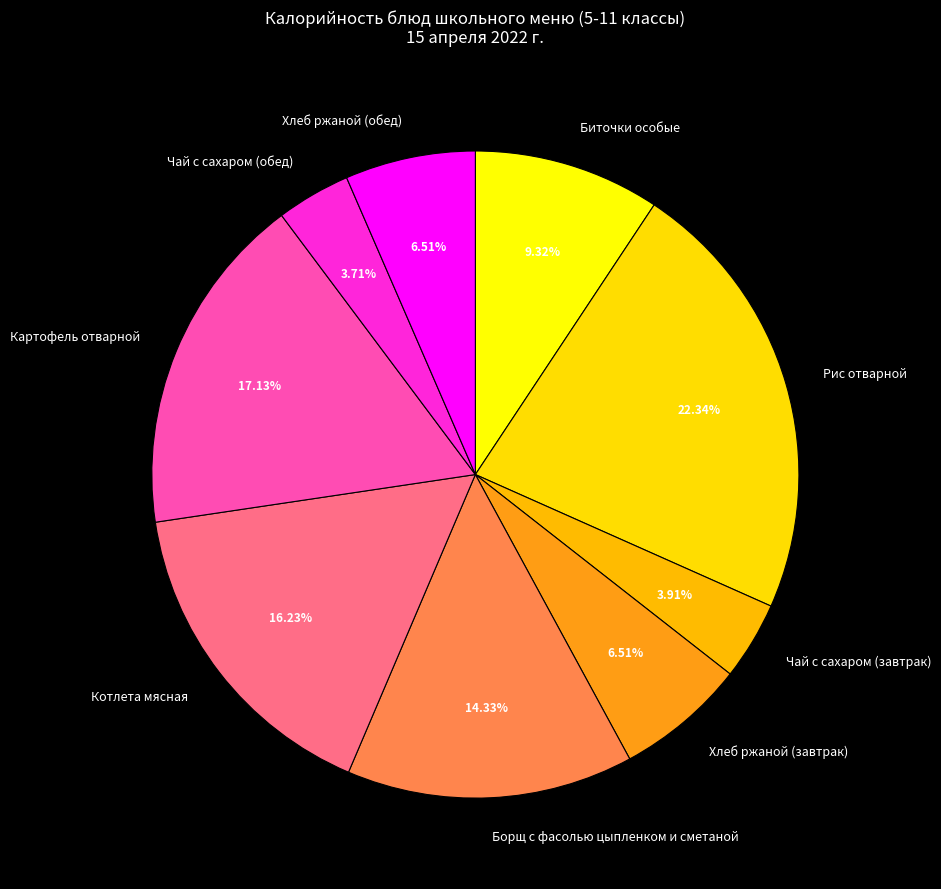

To the nearest percent, what is the combined percentage of Картофель отварной and Чай с сахаром (завтрак)?

21%